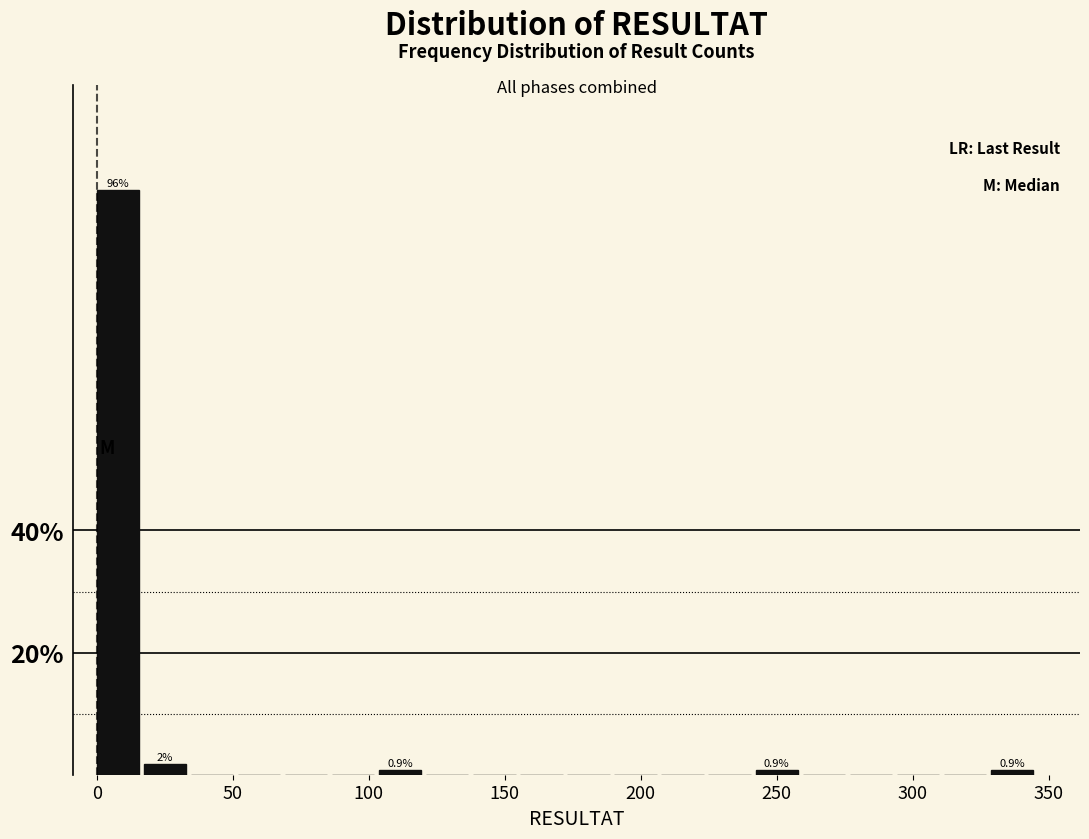

Around what value on the x-axis is the tallest bar? Give the approximate position of its centre, as read against the axis.

10